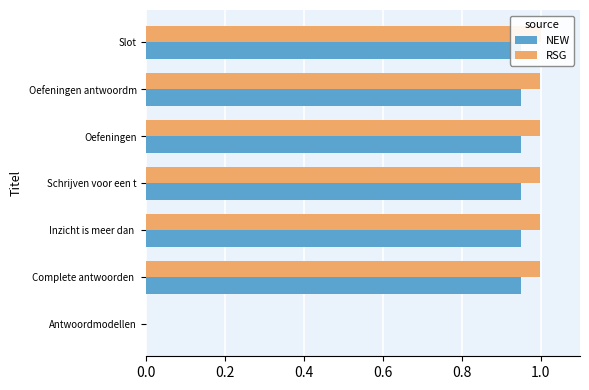

Which series has the largest total across all categories?

RSG